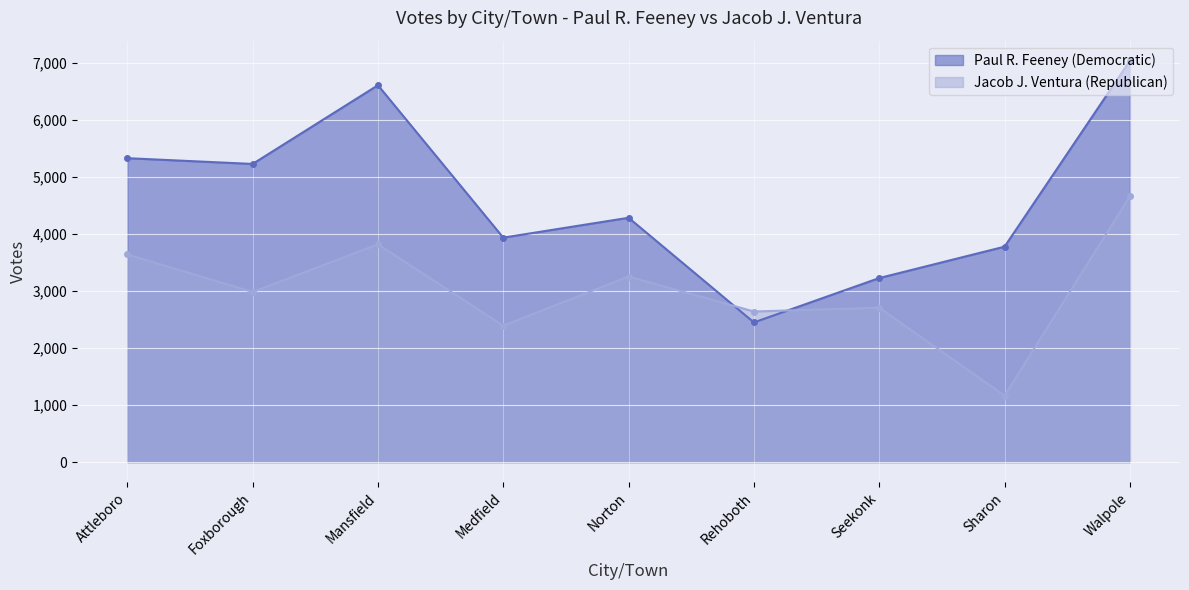

At which category does Paul R. Feeney (Democratic) reach its first local valley?

Foxborough